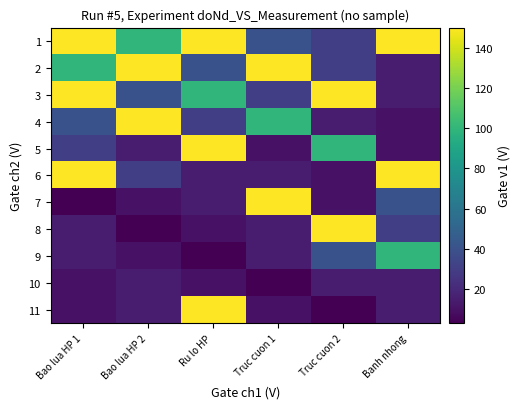

Which series has the largest range (max minus min)?

7